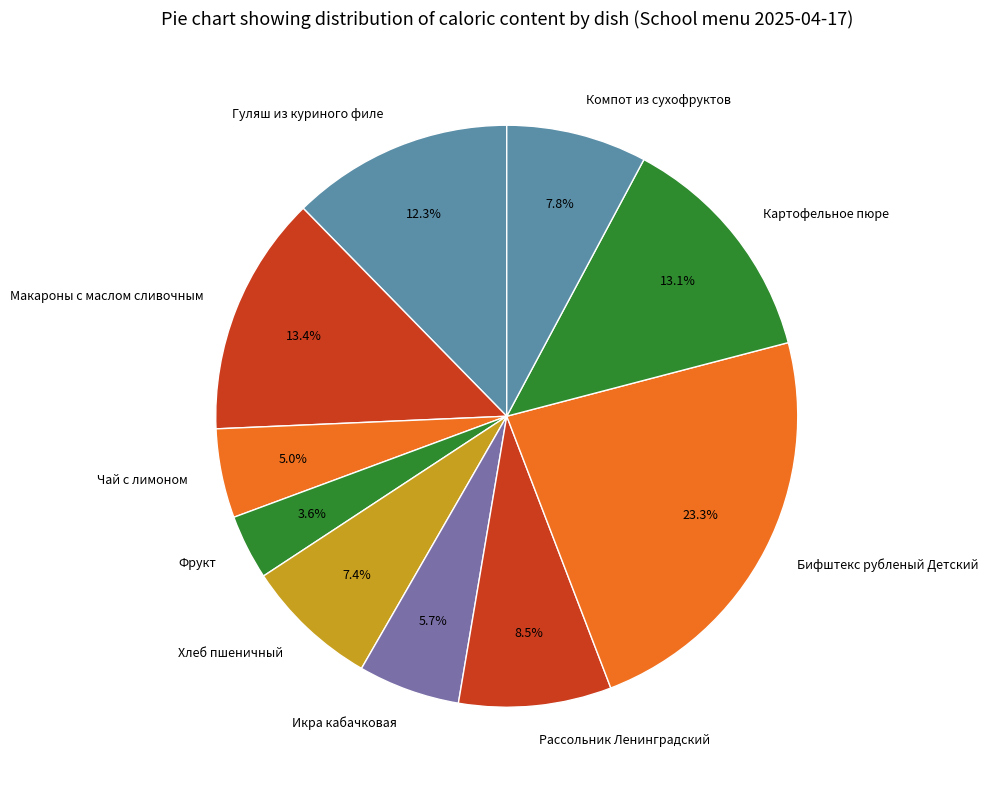

How much of the chart is everything except Чай с лимоном?

95.0%